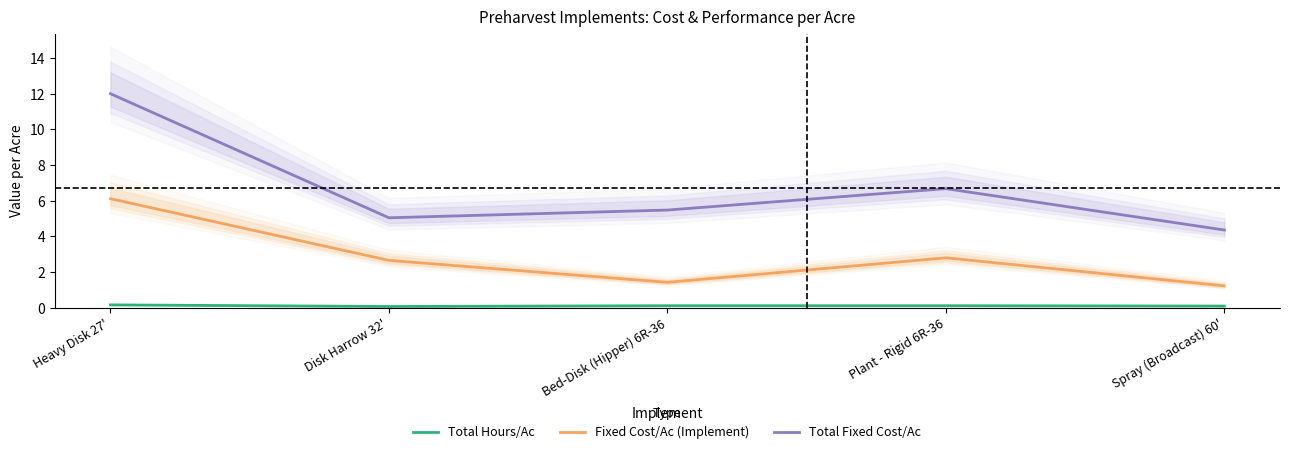

At which category does Total Fixed Cost/Ac reach its first local valley?

Disk Harrow 32'